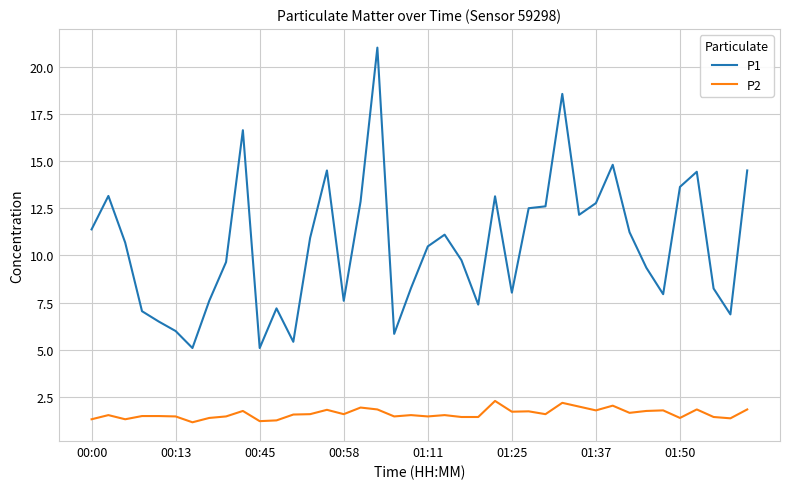

True or false: P2 and P1 cross at least once.

False